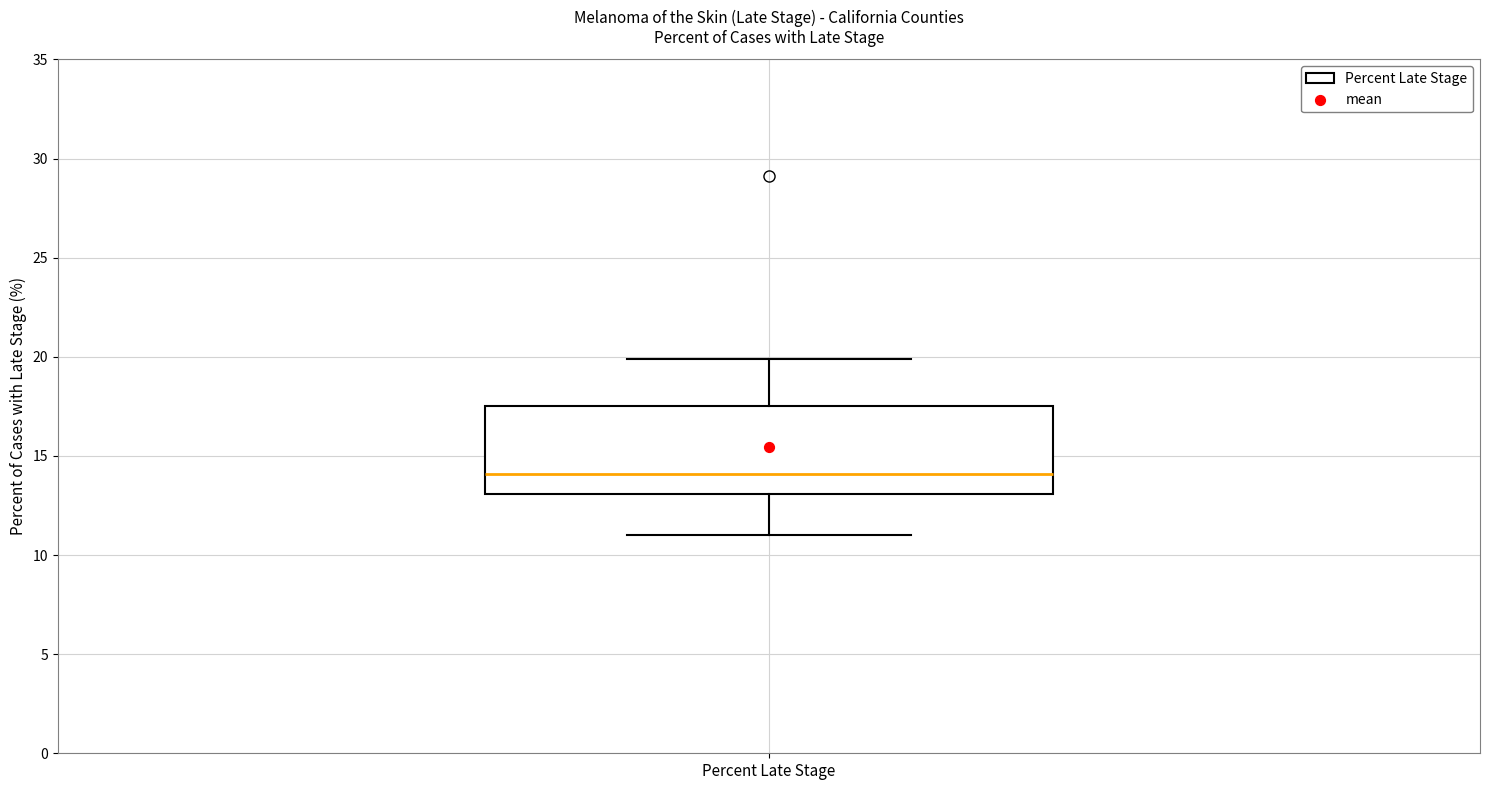

Transcribe this box plot: give where the median line is, the range the box spans, and where the two whiskers end, as read against the y-axis. The values are not printed on the chart, so give them approximately, as read against the axis.

median 14.0, box 13.0 to 17.5, whiskers 11.0 to 20.0